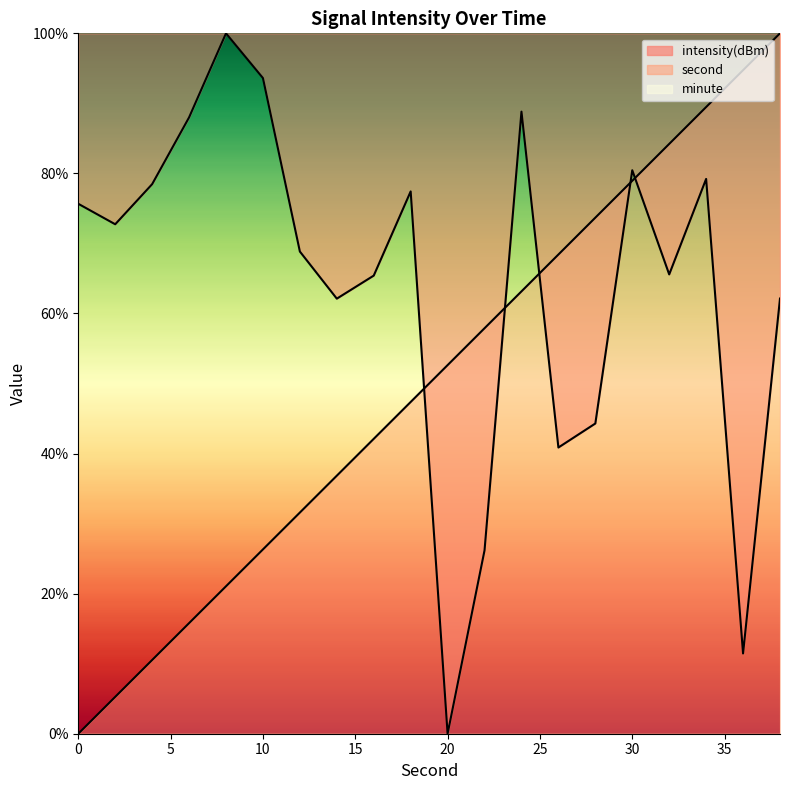

What is the total value across all series at 16?

107.5